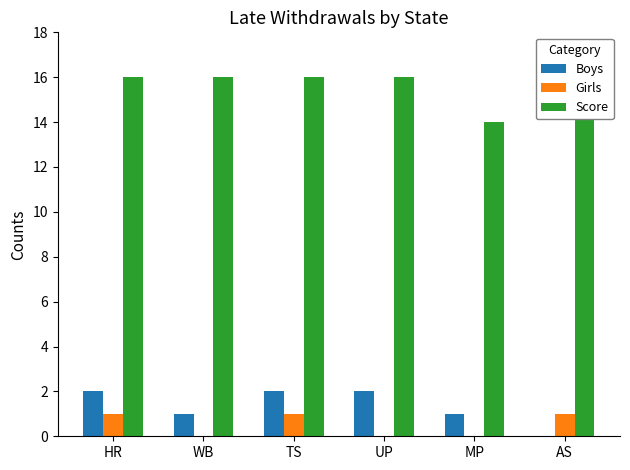

Is the value of Score at UP greater than the value of Girls at AS?

Yes